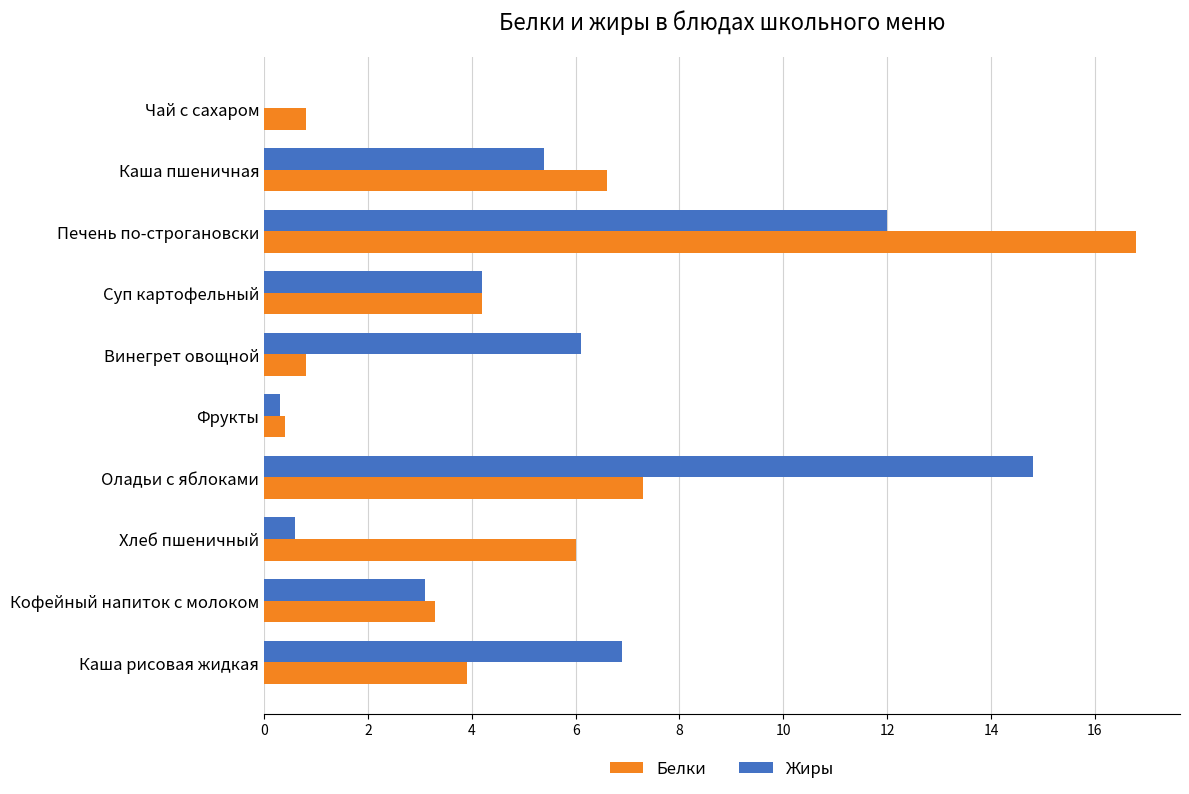

What value does the Белки series have at Каша рисовая жидкая?

3.9